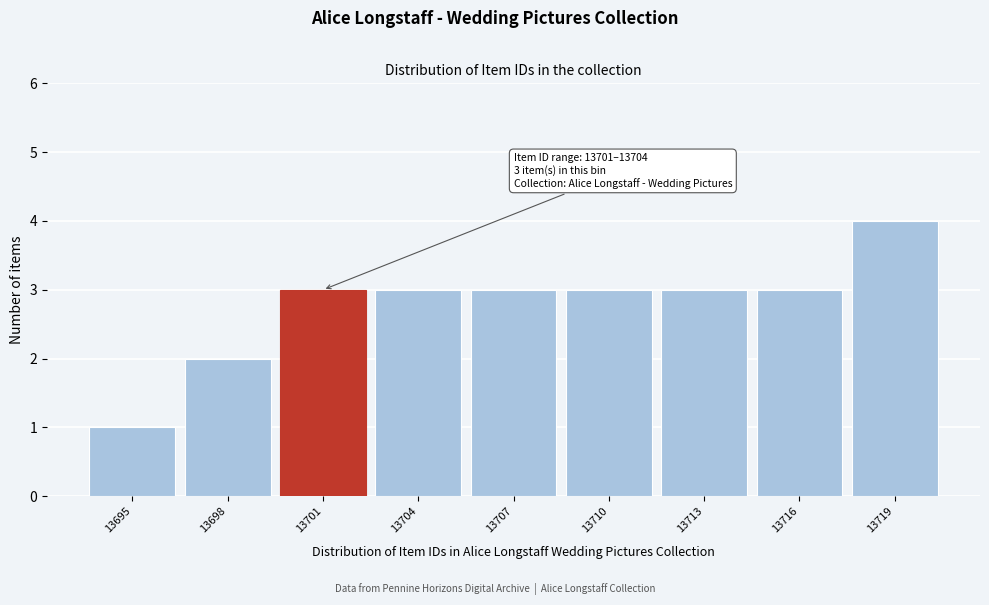

Reading left to right, transcribe all the data shown in this chart.

1	2	3	3	3	3	3	3	4